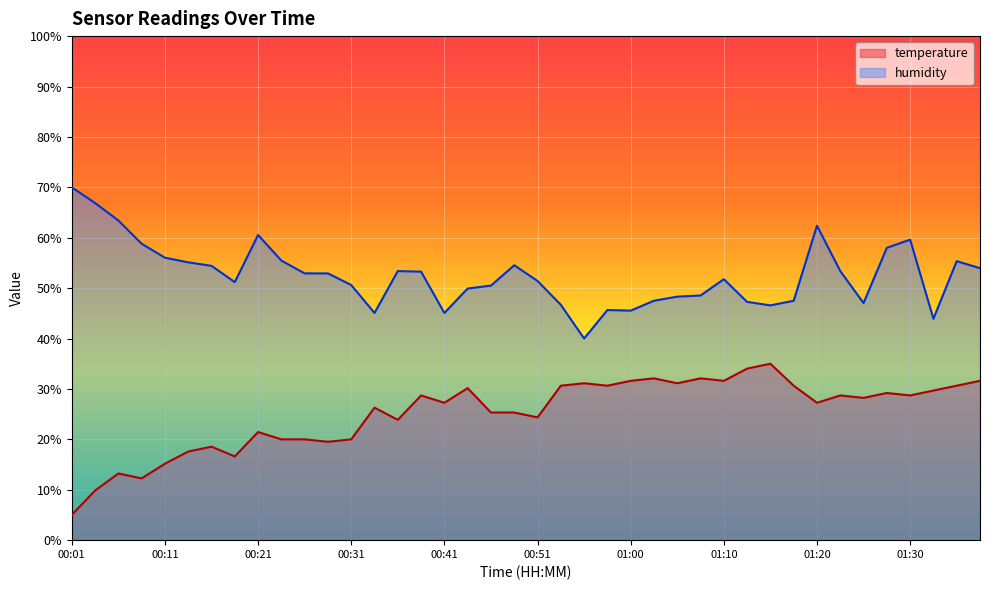

At which category does humidity reach its first local valley?

00:18